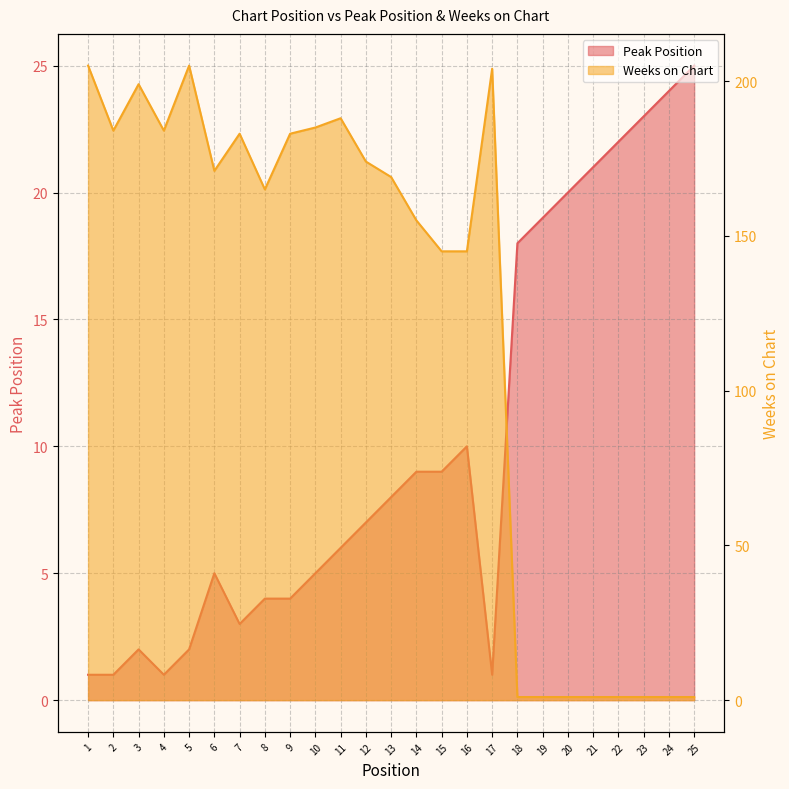

At which label does Weeks on Chart first exceed 169?

1